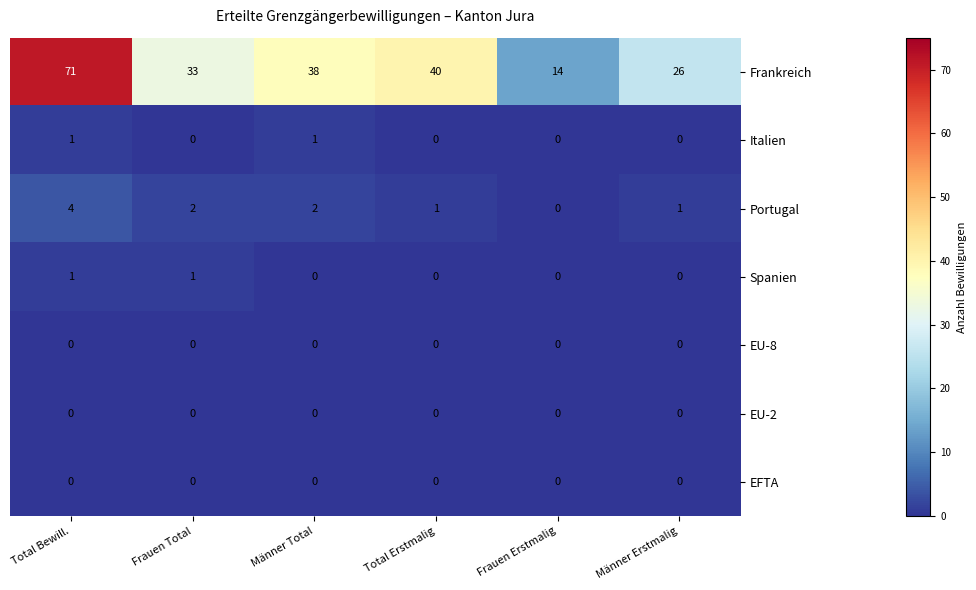

What is the maximum value shown in the chart?

71